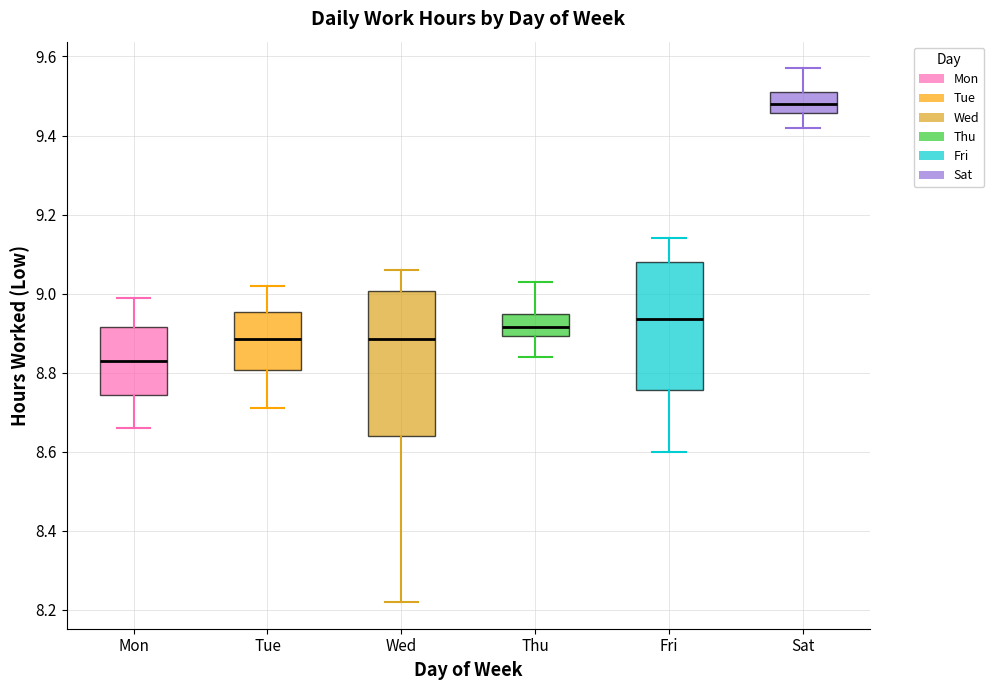

Reading left to right, transcribe this box plot: for each box, give where its median line is, the range the box spans, and where its two whiskers end, as read against the y-axis. The values are not printed on the chart, so give them approximately, as read against the axis.

Mon: median 8.84, box 8.74 to 8.92, whiskers 8.66 to 9.00
Tue: median 8.88, box 8.80 to 8.96, whiskers 8.72 to 9.02
Wed: median 8.88, box 8.64 to 9.00, whiskers 8.22 to 9.06
Thu: median 8.92, box 8.90 to 8.94, whiskers 8.84 to 9.04
Fri: median 8.94, box 8.76 to 9.08, whiskers 8.60 to 9.14
Sat: median 9.48, box 9.46 to 9.52, whiskers 9.42 to 9.58